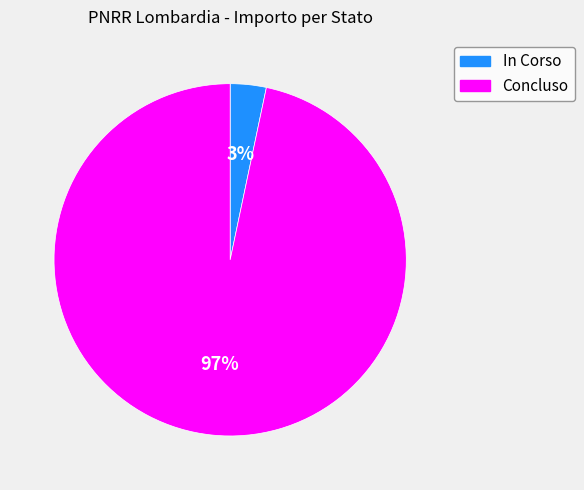

Is it true that Concluso is 1% of the pie?

False